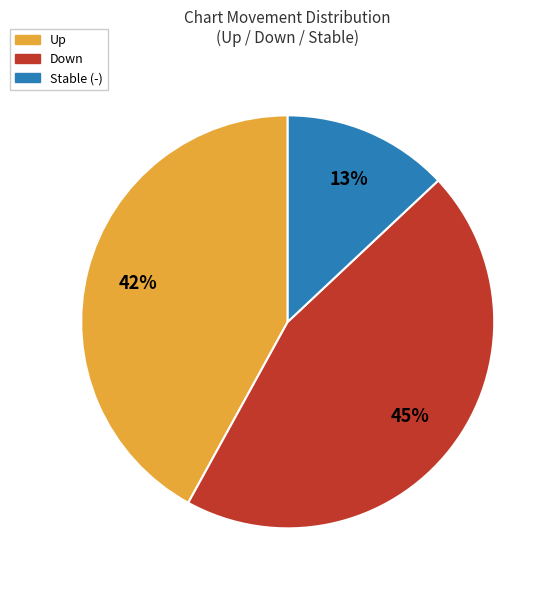

To the nearest percent, what is the average slice percentage?

33%